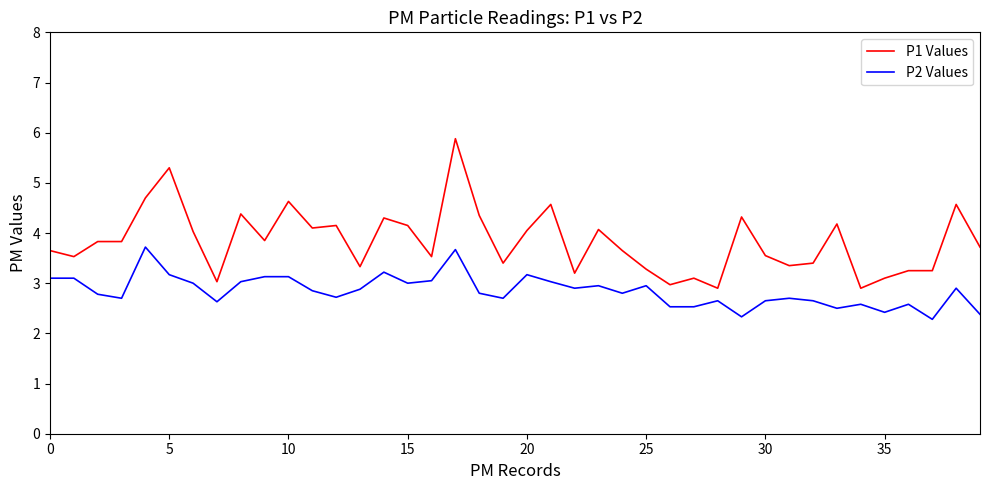

True or false: P2 Values and P1 Values intersect in this chart.

False